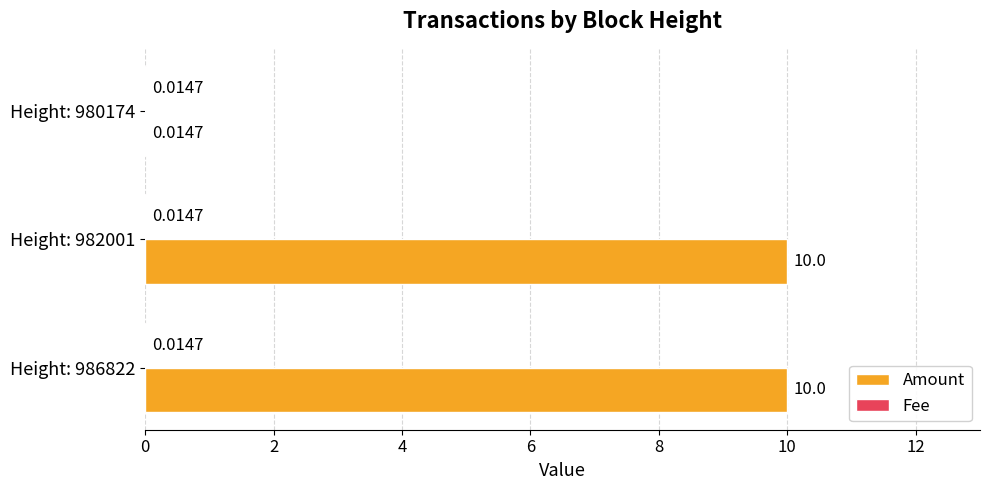

What is the sum of the Amount values at Height: 982001 and Height: 980174?

10.0